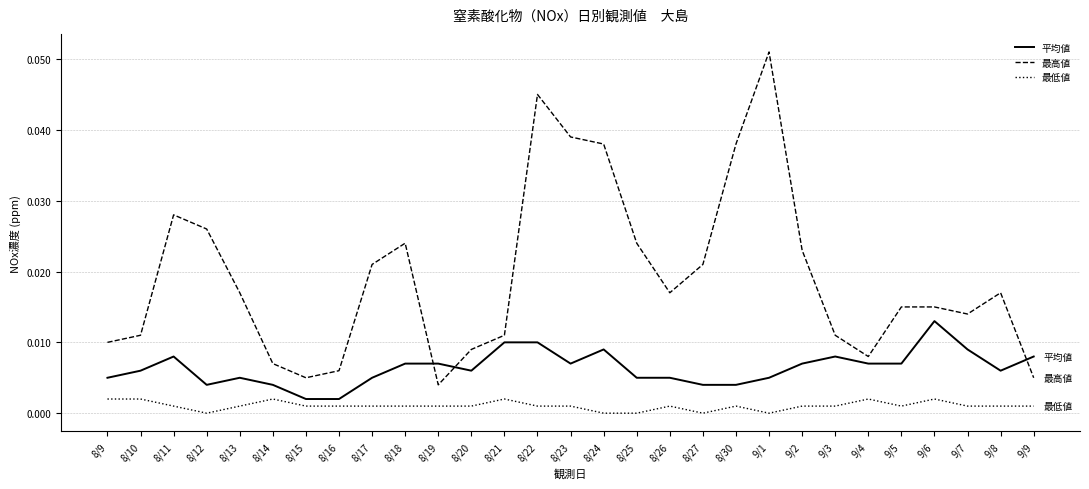

The 最高値 series shows 0.0 at 8/12. True or false?

True